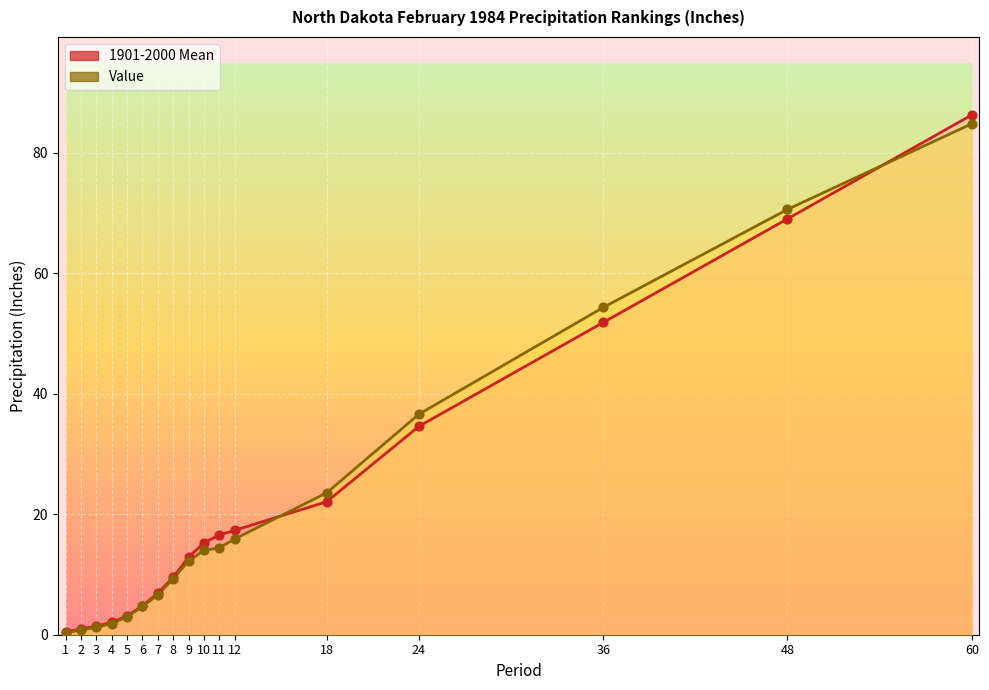

What are all the series names shown in the legend?

1901-2000 Mean, Value